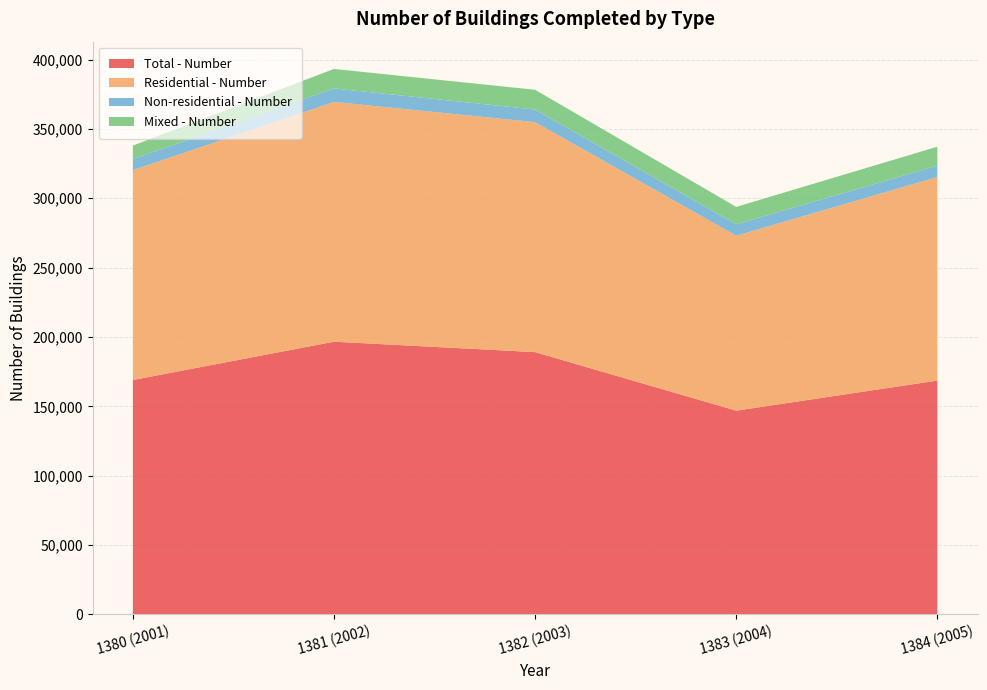

Reading right to left, extract all data points from this chart.

Total - Number: 1384 (2005)=168593	1383 (2004)=146897	1382 (2003)=189114	1381 (2002)=196623	1380 (2001)=168998
Residential - Number: 1384 (2005)=146736	1383 (2004)=126111	1382 (2003)=165765	1381 (2002)=172853	1380 (2001)=151291
Non-residential - Number: 1384 (2005)=8186	1383 (2004)=8235	1382 (2003)=9132	1381 (2002)=9705	1380 (2001)=7952
Mixed - Number: 1384 (2005)=13671	1383 (2004)=12551	1382 (2003)=14217	1381 (2002)=14065	1380 (2001)=9755